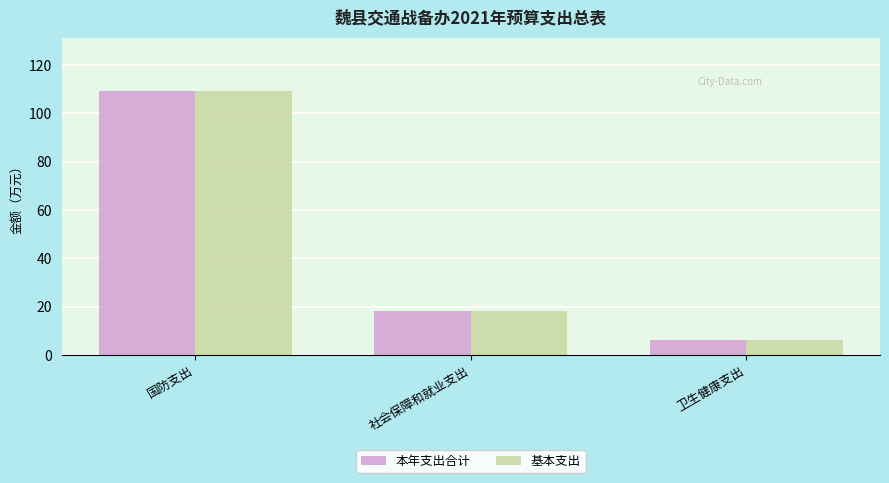

List the labels in order of 本年支出合计 value, largest first.

国防支出, 社会保障和就业支出, 卫生健康支出